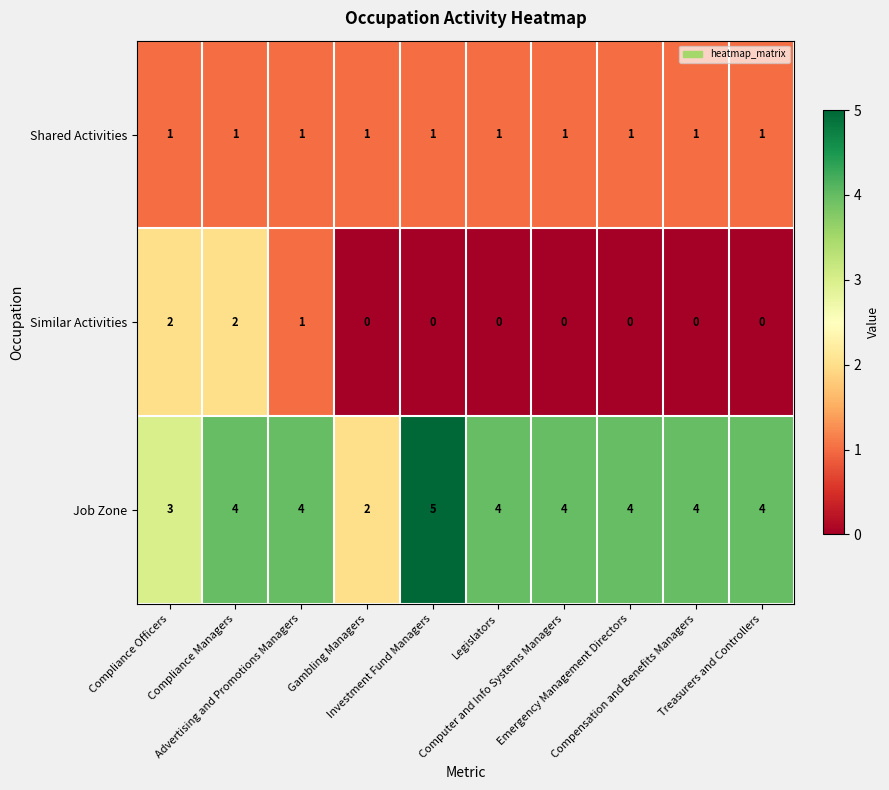

At how many categories does at least one series exceed 1?

10